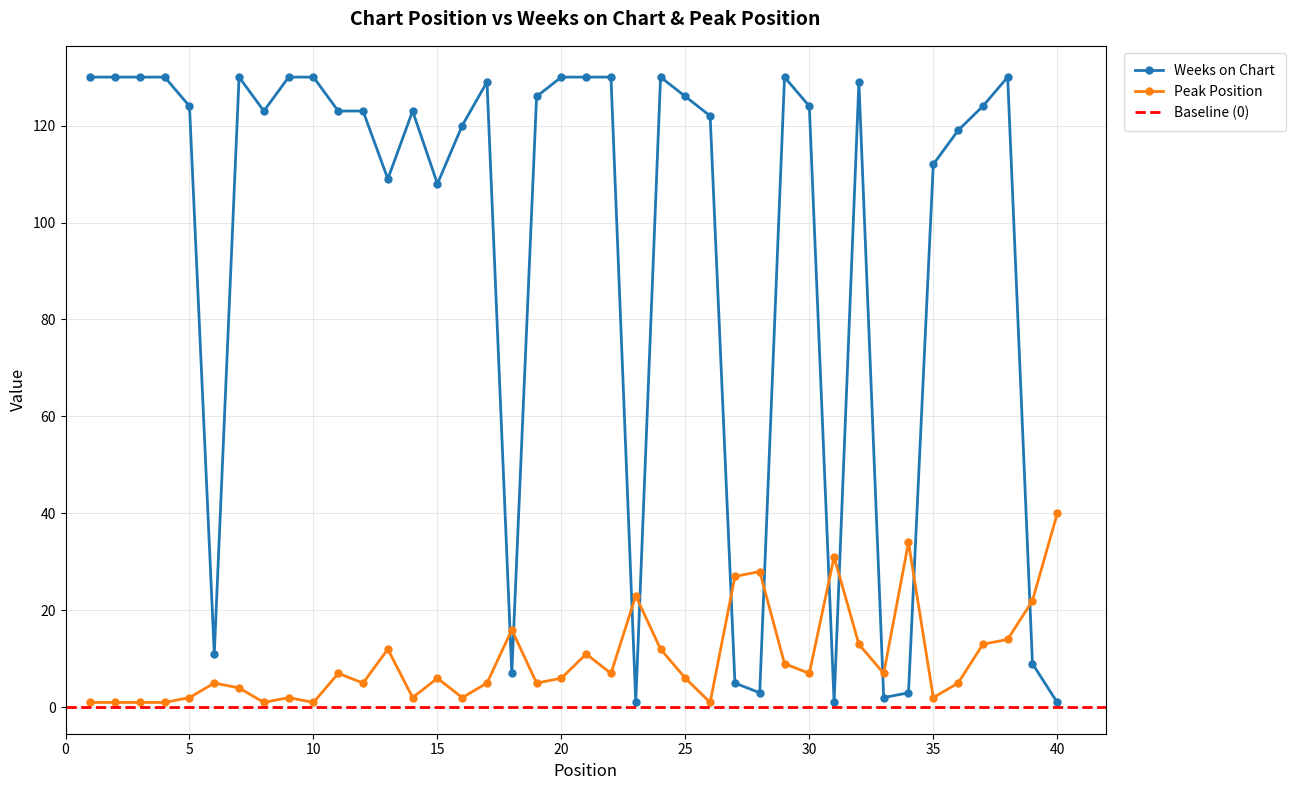

True or false: Peak Position and Weeks on Chart cross at least once.

True